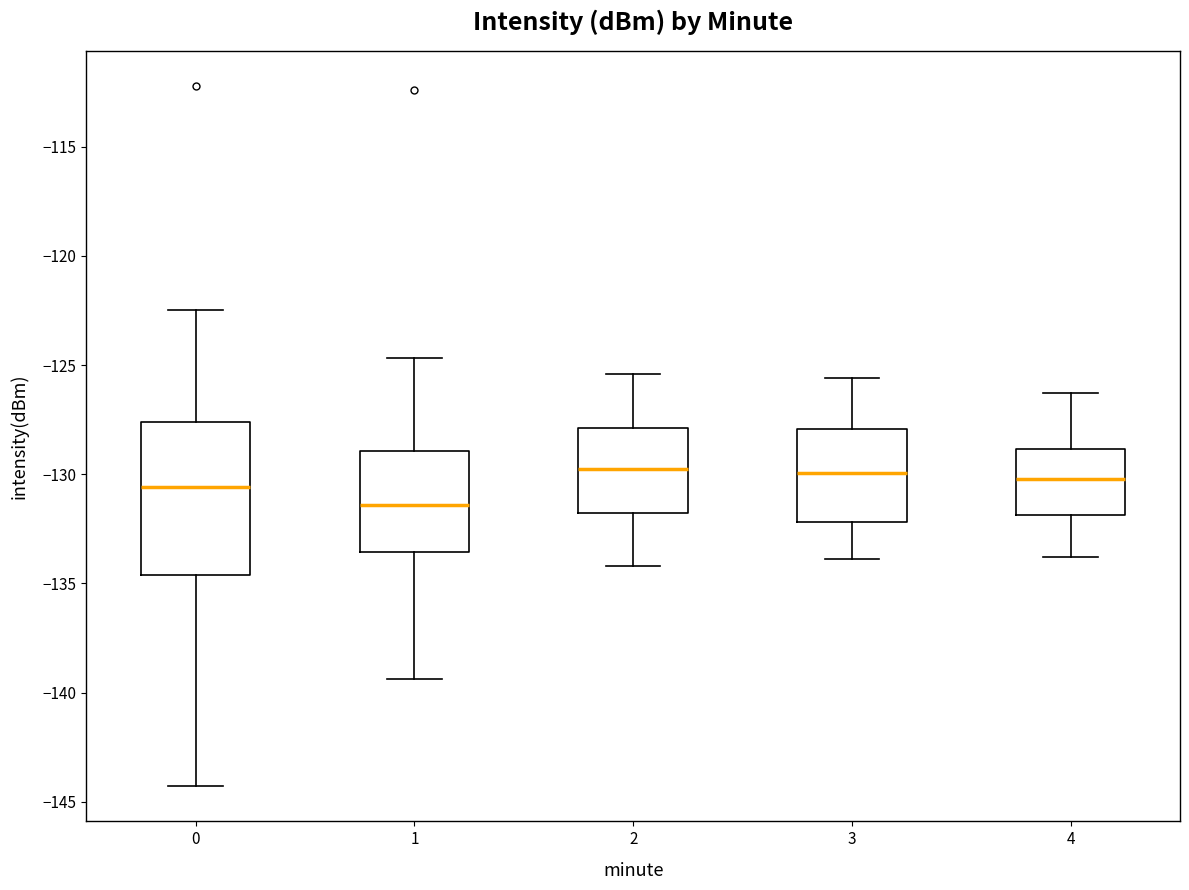

Reading left to right, read every box against the y-axis: the position of its median line, the range the box covers, and the ends of its whiskers. The values are not printed on the chart, so give them approximately, as read against the axis.

0: median -130.5, box -134.5 to -127.5, whiskers -144.5 to -122.5
1: median -131.5, box -133.5 to -129.0, whiskers -139.5 to -124.5
2: median -129.5, box -132.0 to -128.0, whiskers -134.0 to -125.5
3: median -130.0, box -132.0 to -128.0, whiskers -134.0 to -125.5
4: median -130.0, box -132.0 to -129.0, whiskers -134.0 to -126.5